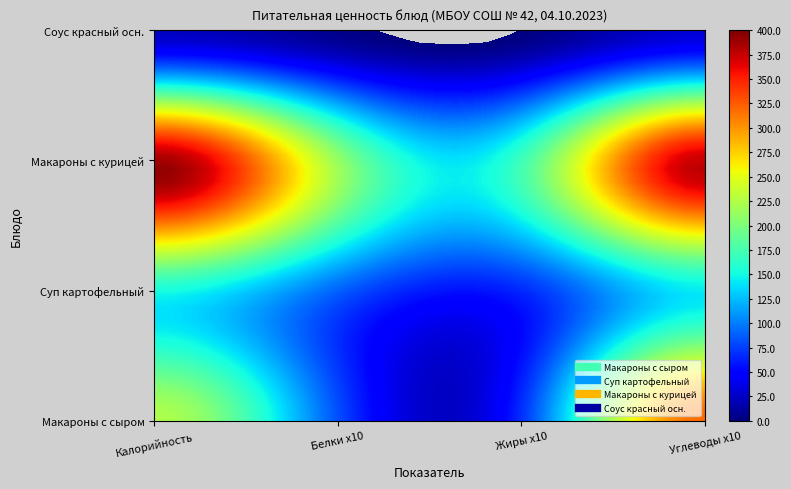

What is the difference between the maximum and minimum values in the Макароны с сыром series?

171.4